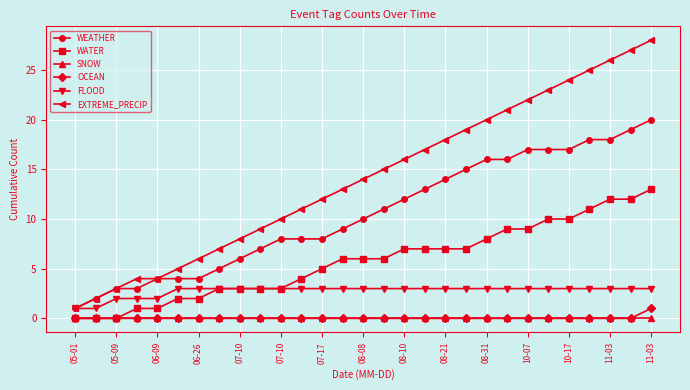

True or false: EXTREME_PRECIP and WATER cross at least once.

False